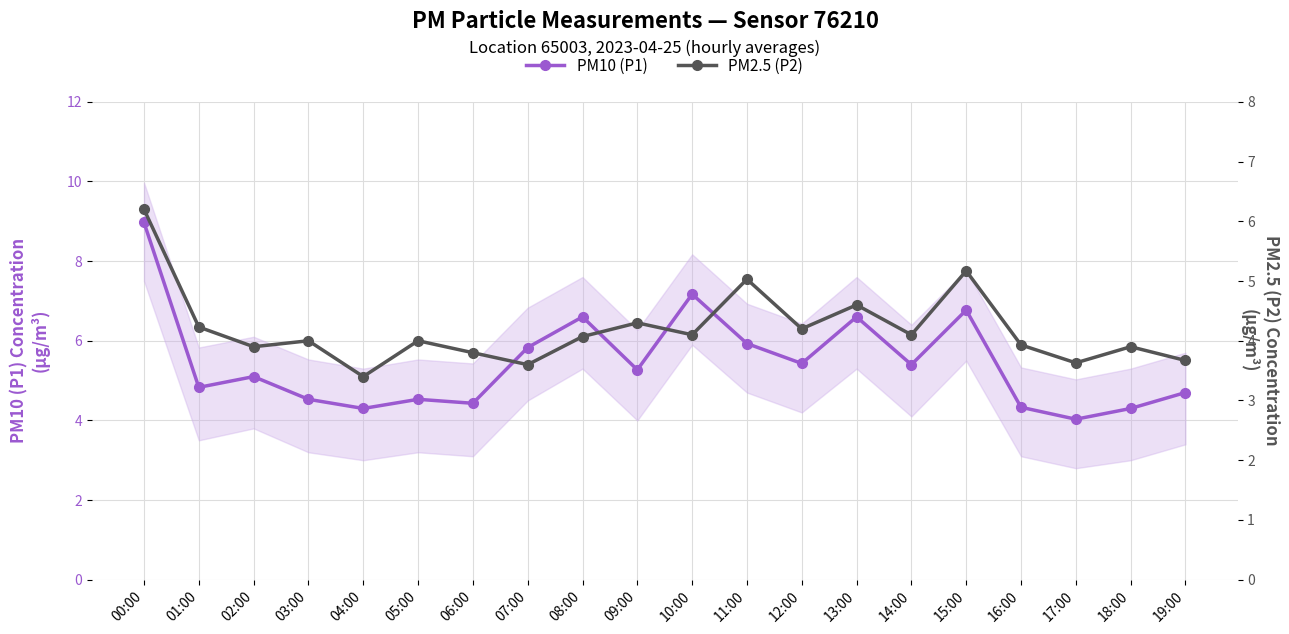

At how many categories does at least one series exceed 7?

2